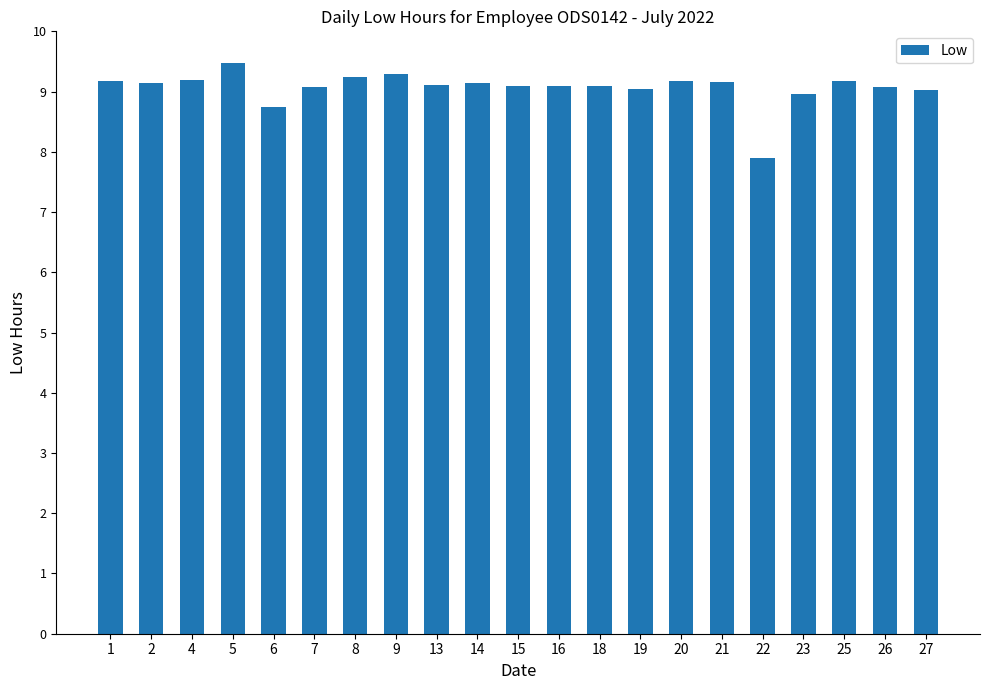

Count the number of data series in this chart.

1